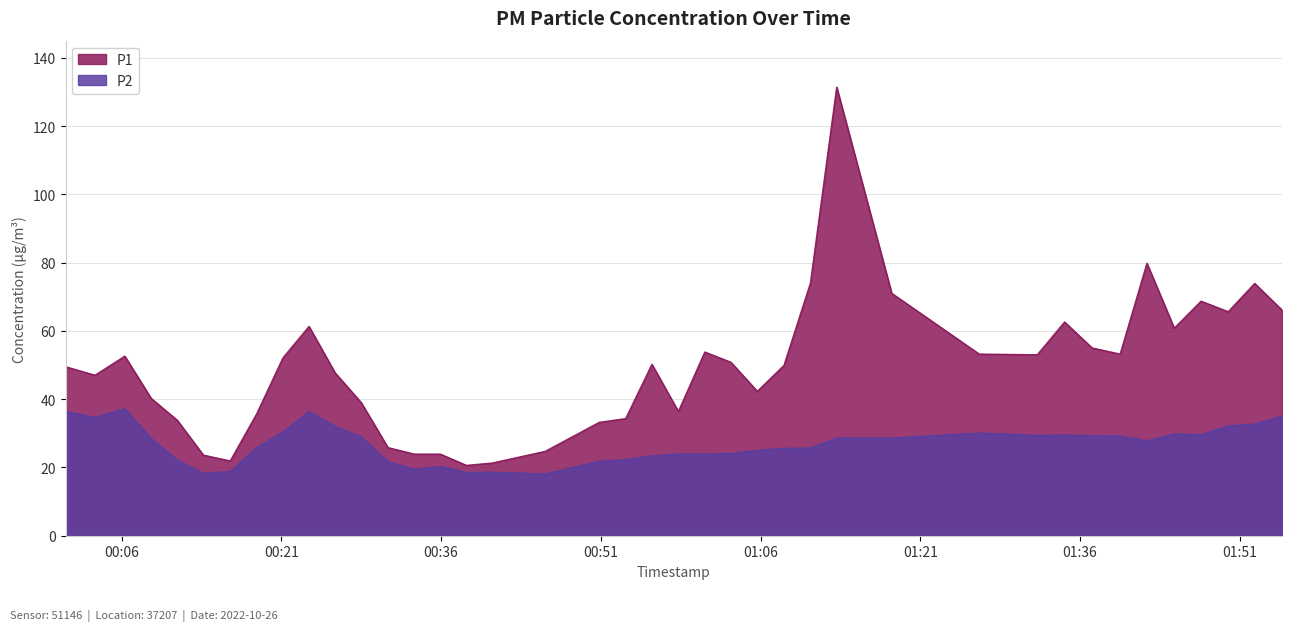

Is it true that P1 equals 66.1 at 2022-10-26T01:54:58?

True